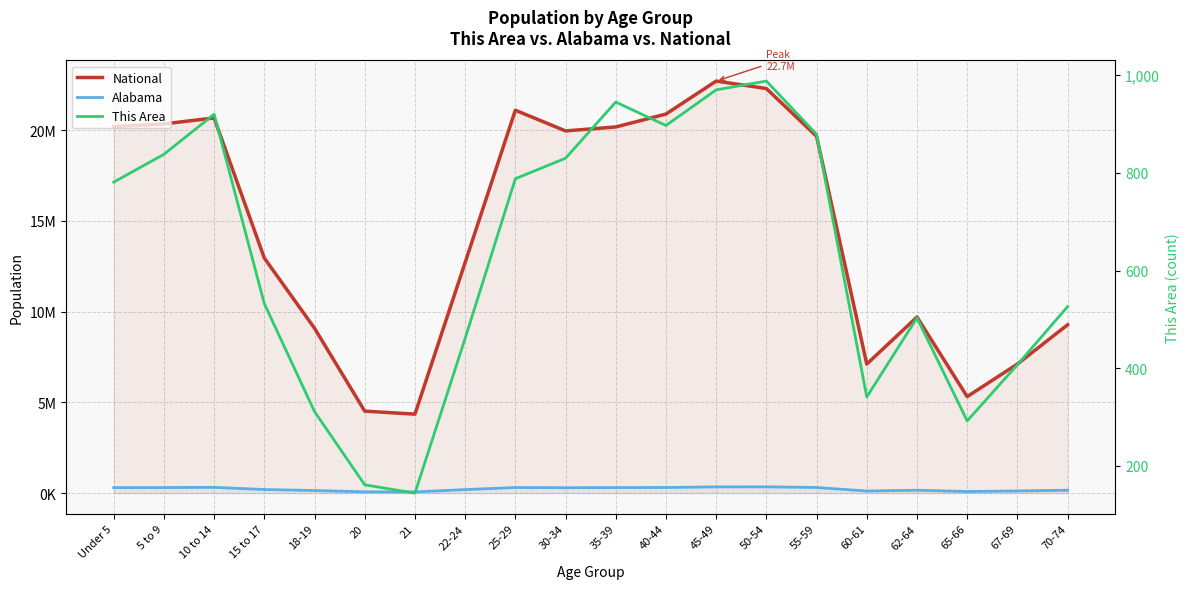

Which series has the largest range (max minus min)?

National